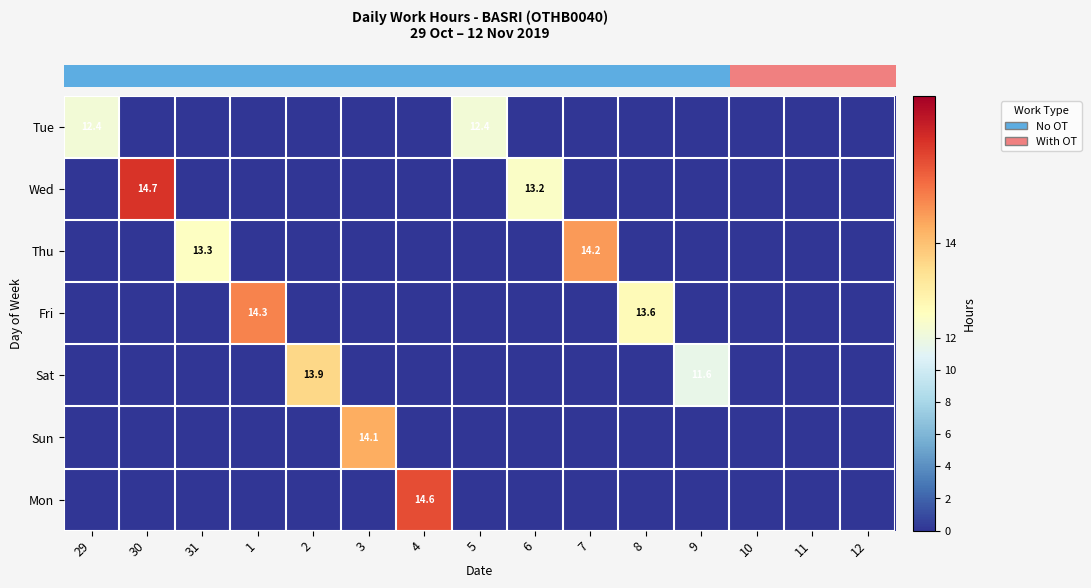

What is the total value across all series at 9?

11.6